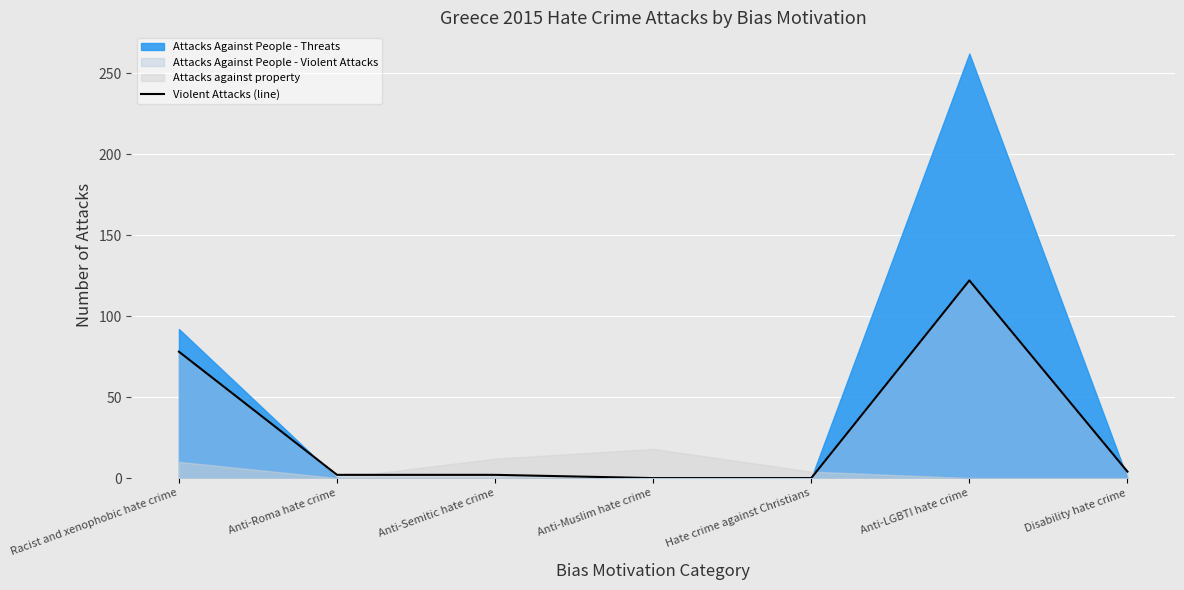

What is the maximum value for Violent Attacks (line)?

122